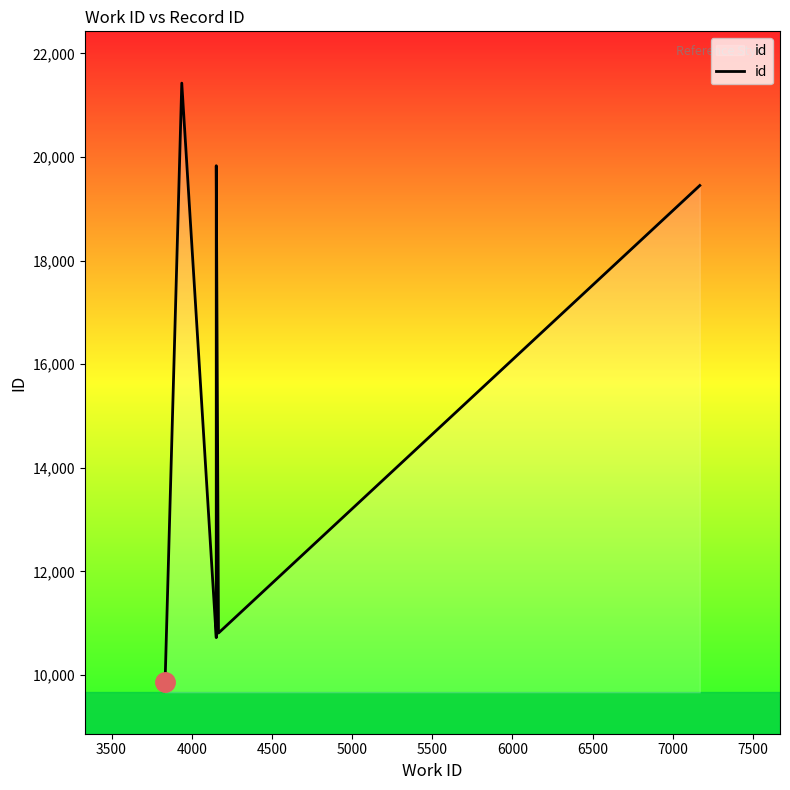

What is the difference between the maximum and minimum values?

11563